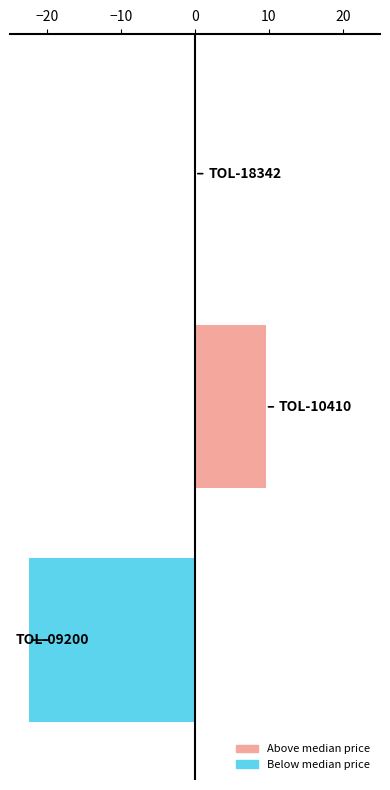

What is the maximum value shown in the chart?

9.6